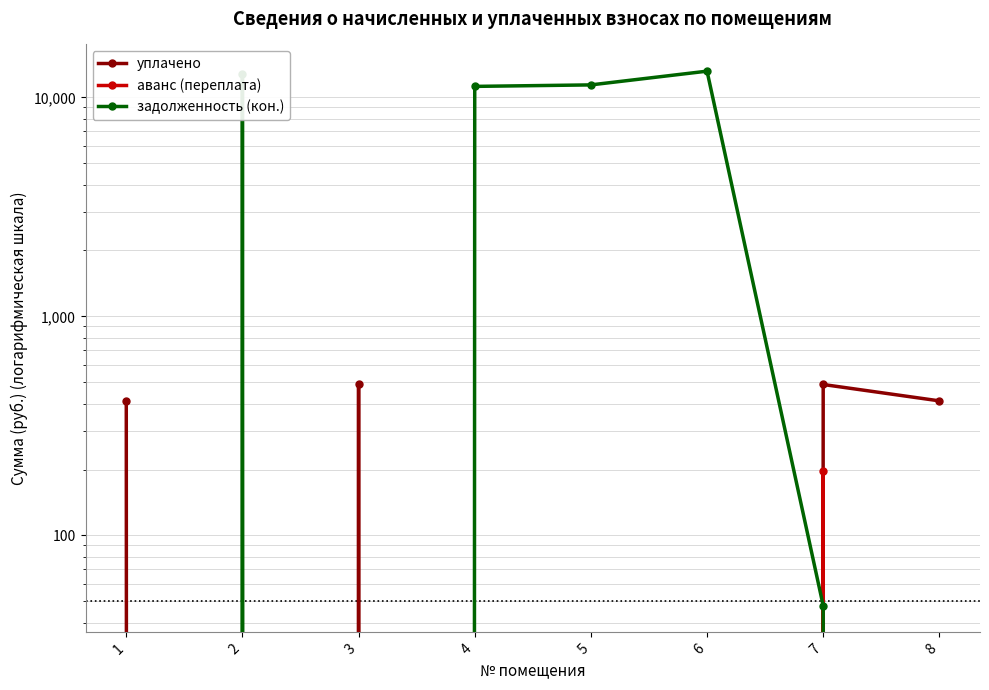

Which series changed the most between 2 and 5?

задолженность (кон.)